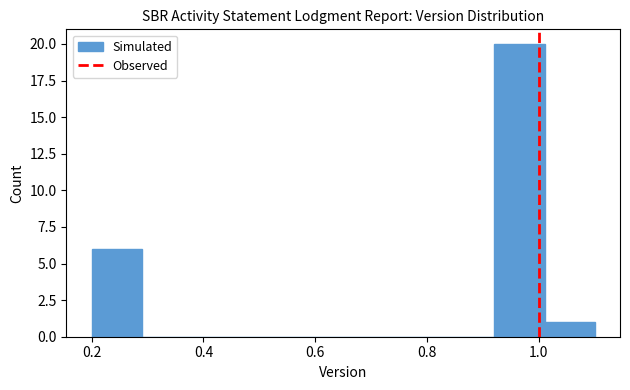

Reading left to right, transcribe this chart: for each bar, give the range it covers on the x-axis and its height. Neither the bar edges nor the heights are printed on the chart, so give them approximately, as read against the axes.

0.20 to 0.29: 6
0.29 to 0.38: 0
0.38 to 0.47: 0
0.47 to 0.56: 0
0.56 to 0.65: 0
0.65 to 0.74: 0
0.74 to 0.83: 0
0.83 to 0.92: 0
0.92 to 1.01: 20
1.01 to 1.10: 1